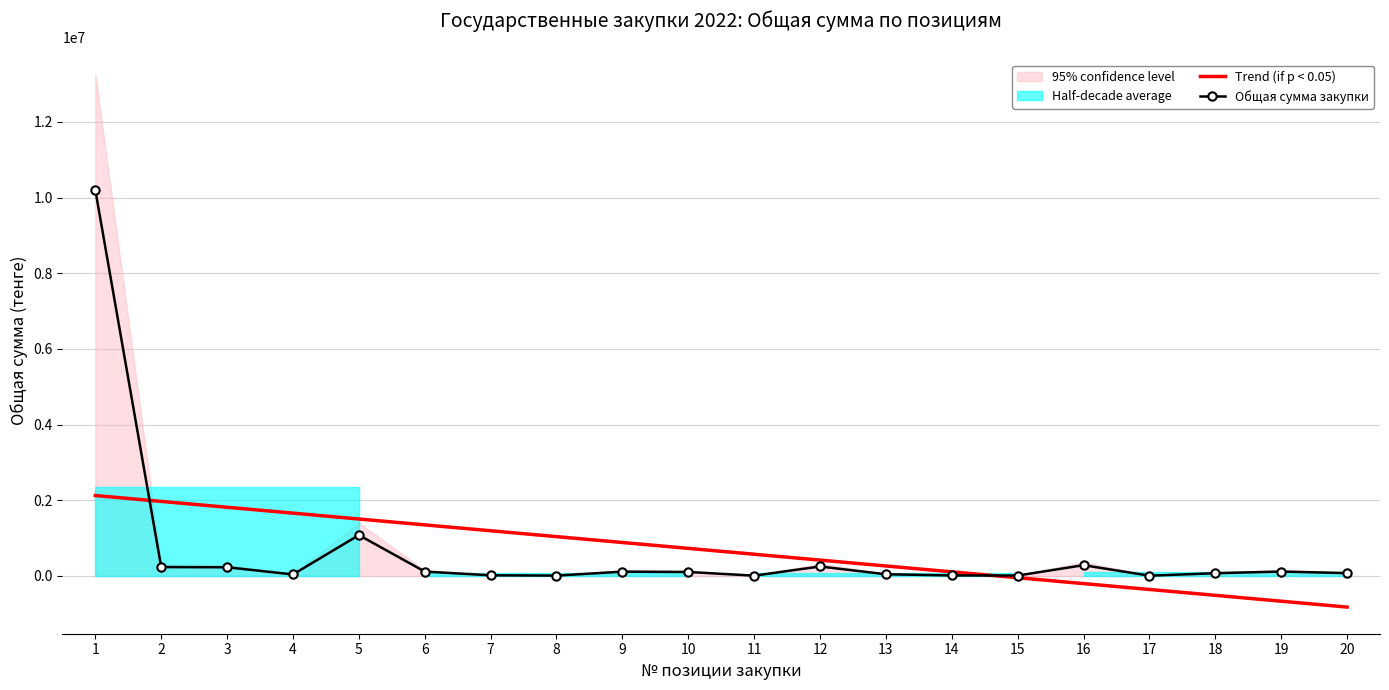

Read the Общая сумма закупки value at 13.

45000.0